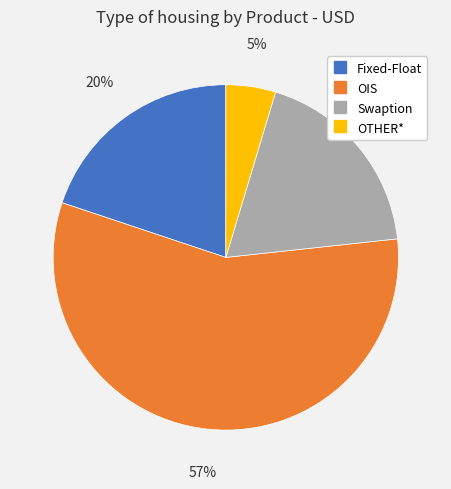

To the nearest percent, what is the combined percentage of OIS and Swaption?

75%